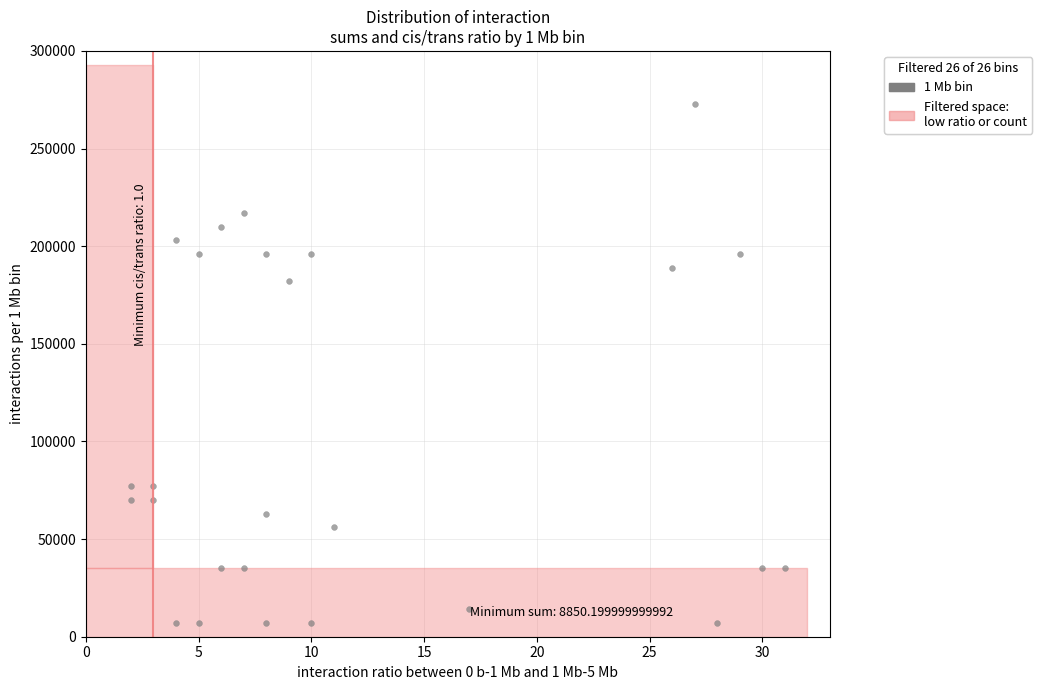

What is the range of X values (max minus min)?

29